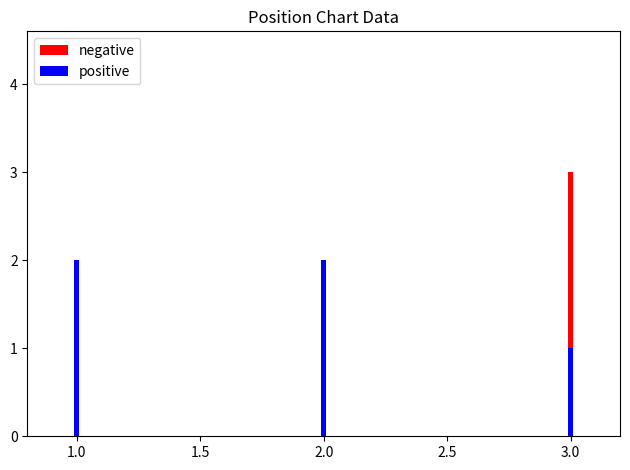

Reading left to right, extract all data points from this chart.

Peak Position: 1	2	3
Weeks on Chart: 2	2	1